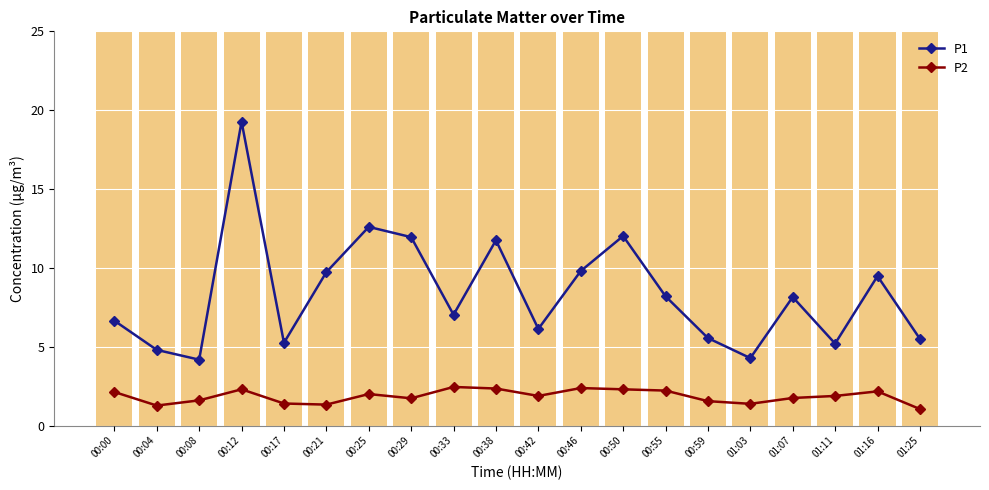

Reading left to right, transcribe all the data shown in this chart.

P1: 6.7	4.8	4.2	19.3	5.2	9.7	12.6	11.9	7.0	11.8	6.1	9.8	12.0	8.2	5.5	4.3	8.2	5.2	9.5	5.5
P2: 2.1	1.3	1.6	2.3	1.4	1.3	2.0	1.7	2.5	2.4	1.9	2.4	2.3	2.2	1.6	1.4	1.8	1.9	2.2	1.1